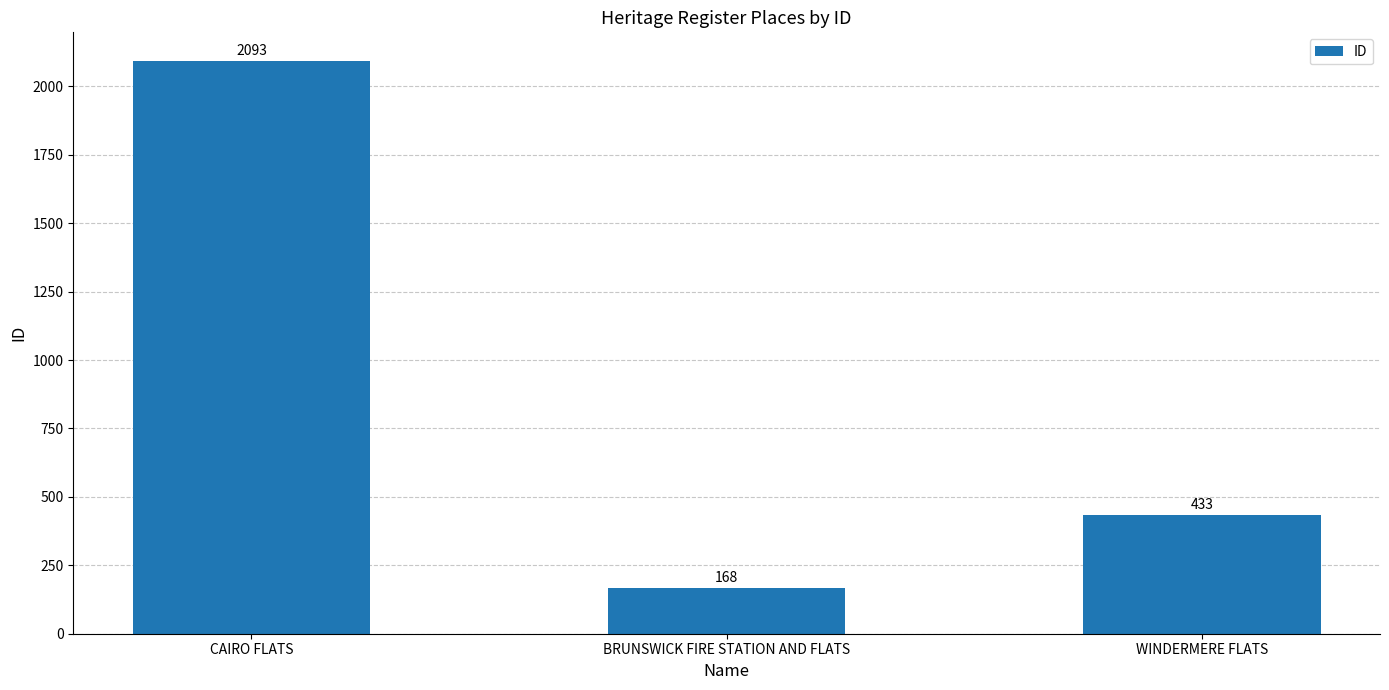

Count the values in the range 168 to 2093.

3